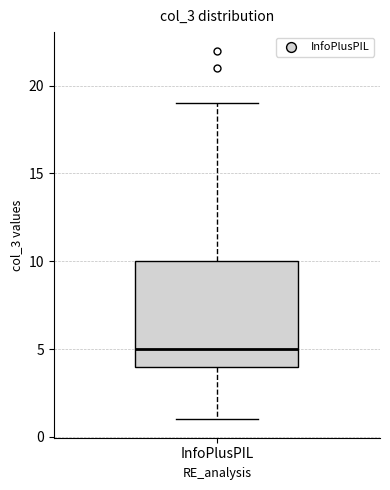

Transcribe this box plot: give where the median line is, the range the box spans, and where the two whiskers end, as read against the y-axis. The values are not printed on the chart, so give them approximately, as read against the axis.

median 5, box 4 to 10, whiskers 1 to 19